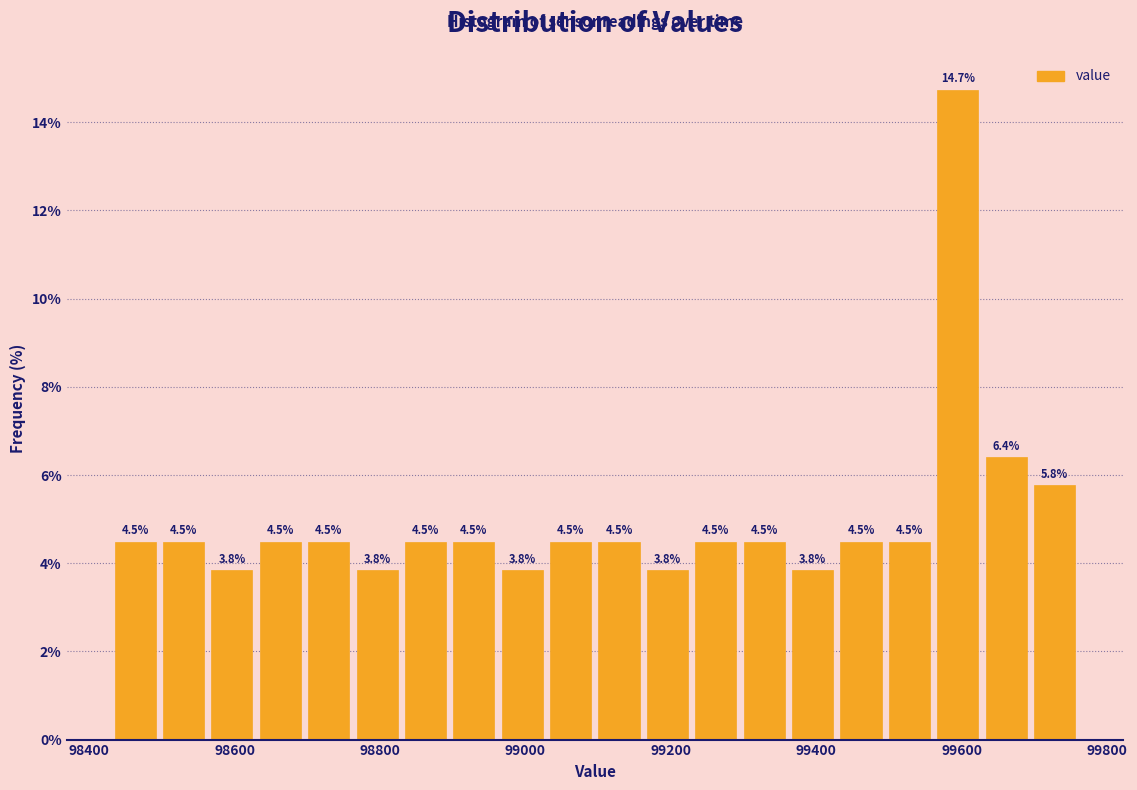

Read against the x-axis, roughly where is the centre of the tallest bar?

99600